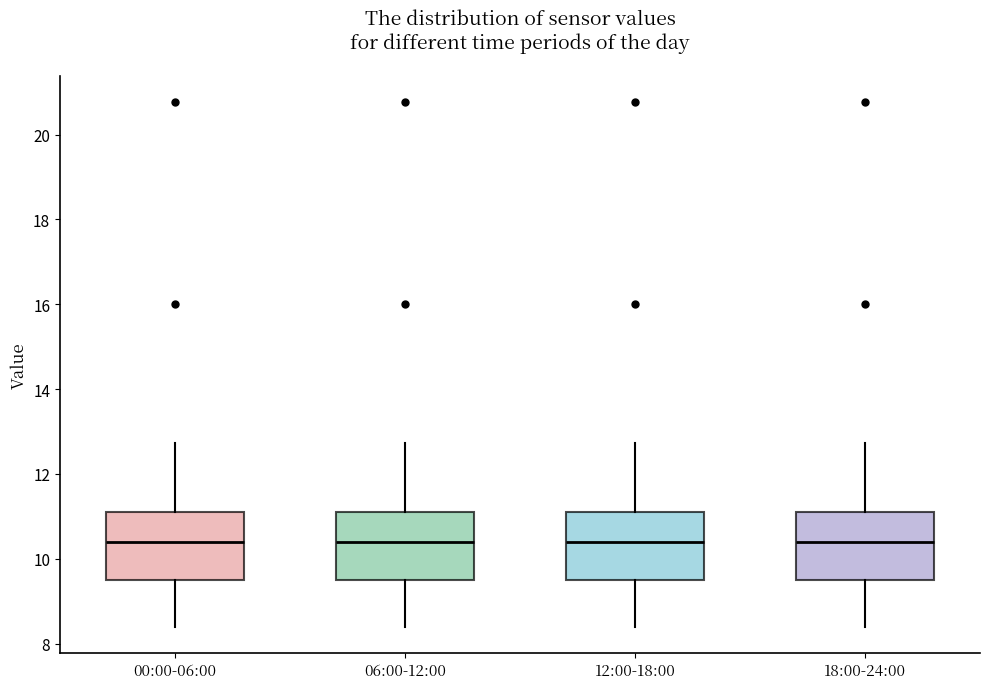

Reading left to right, read every box against the y-axis: the position of its median line, the range the box covers, and the ends of its whiskers. The values are not printed on the chart, so give them approximately, as read against the axis.

00:00-06:00: median 10.4, box 9.4 to 11.2, whiskers 8.4 to 12.8
06:00-12:00: median 10.4, box 9.4 to 11.2, whiskers 8.4 to 12.8
12:00-18:00: median 10.4, box 9.4 to 11.2, whiskers 8.4 to 12.8
18:00-24:00: median 10.4, box 9.4 to 11.2, whiskers 8.4 to 12.8